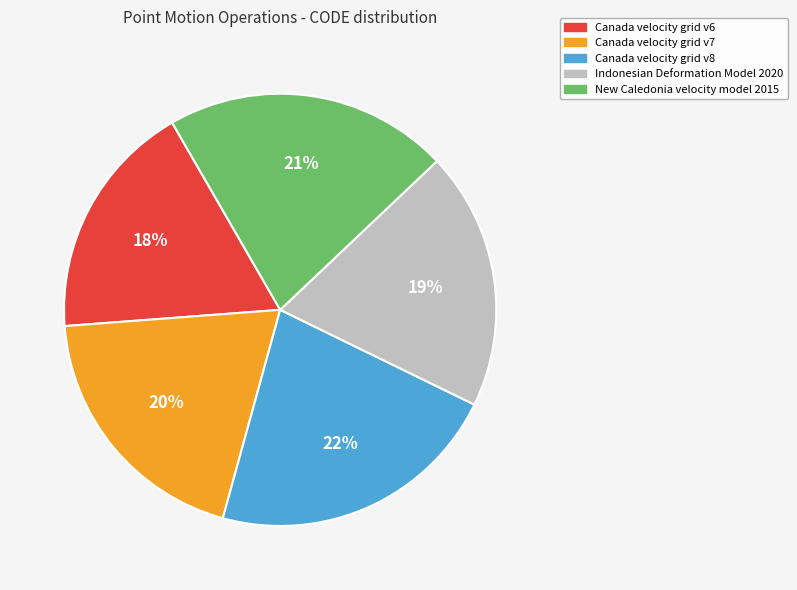

What is the ratio of the value at Canada velocity grid v8 to the value at Canada velocity grid v7?

1.1